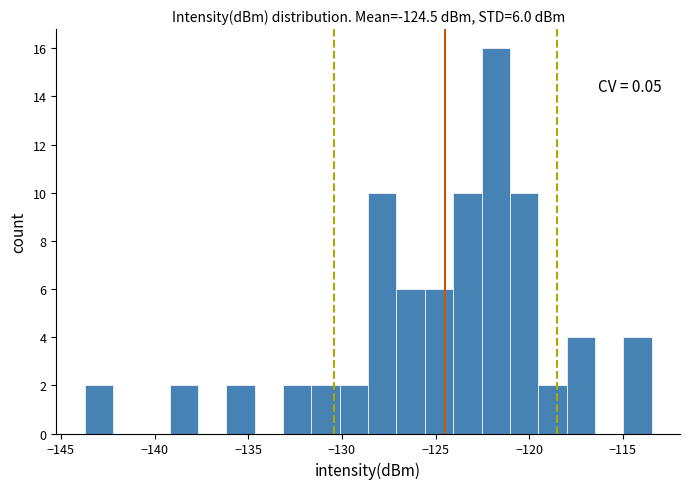

Around what value on the x-axis is the tallest bar? Give the approximate position of its centre, as read against the axis.

-122.0